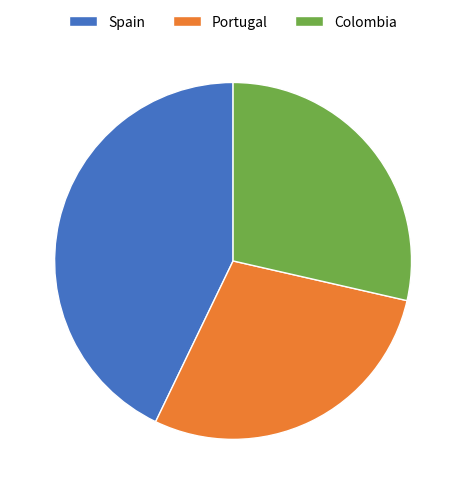

Is there a majority slice in this chart?

No